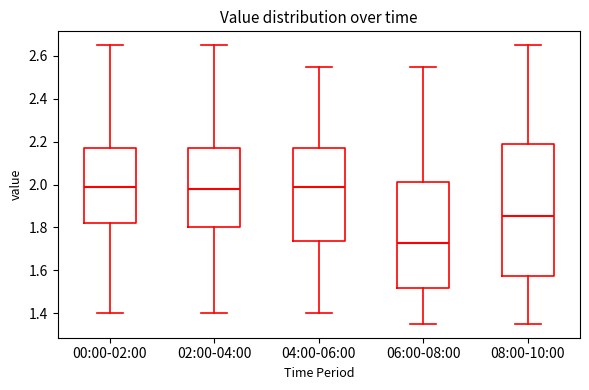

Where does the lower whisker of the box for 06:00-08:00 end on the y-axis? The values are not printed on the chart, so give them approximately, as read against the axis.

1.36